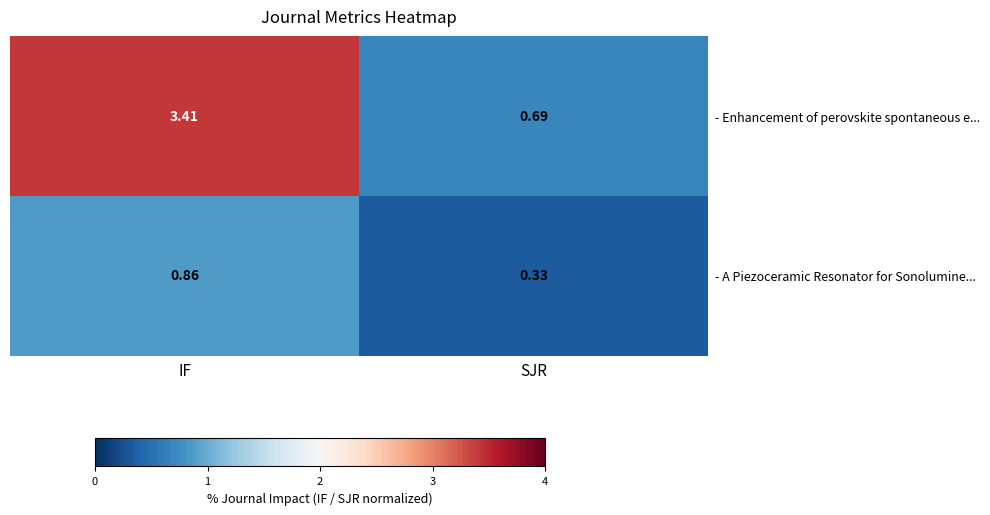

Which series has the largest total across all categories?

- Enhancement of perovskite spontaneous e...